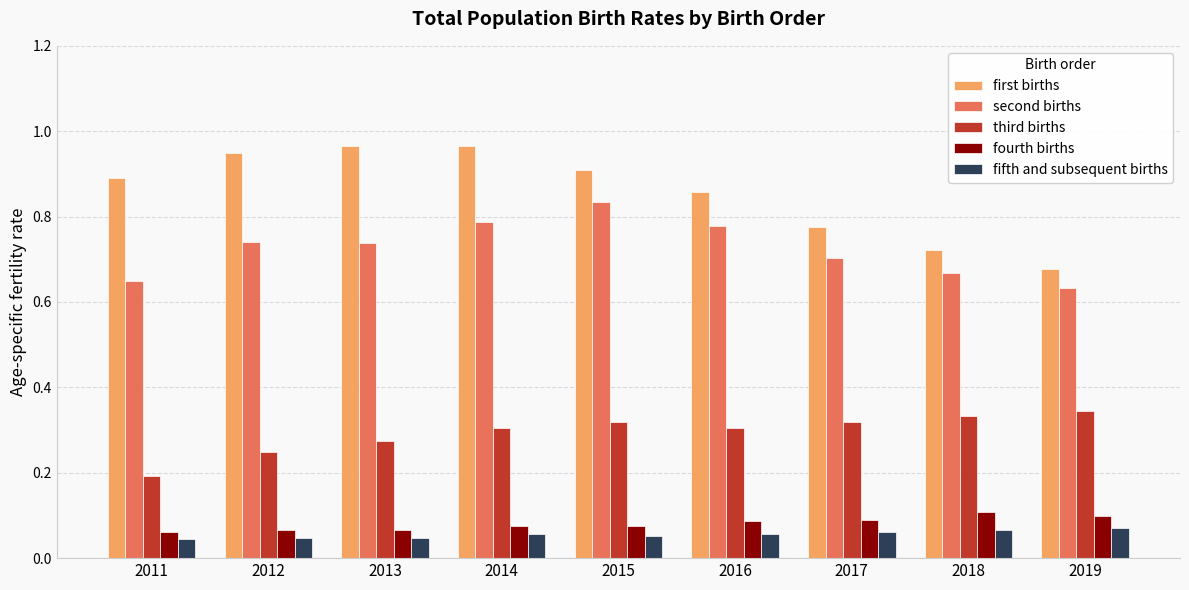

Which series has the largest range (max minus min)?

first births